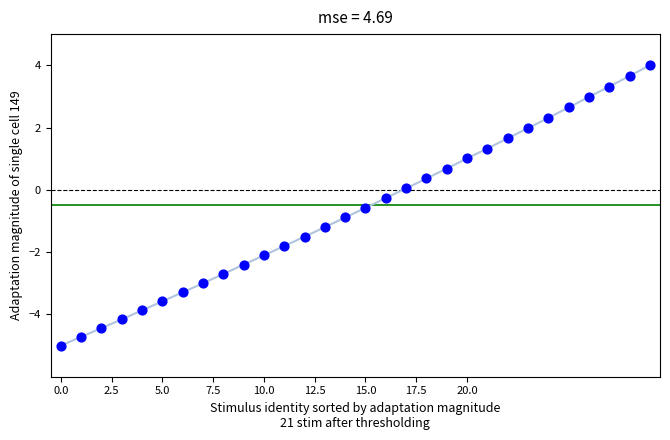

What is the range of Y values (max minus min)?

9.0